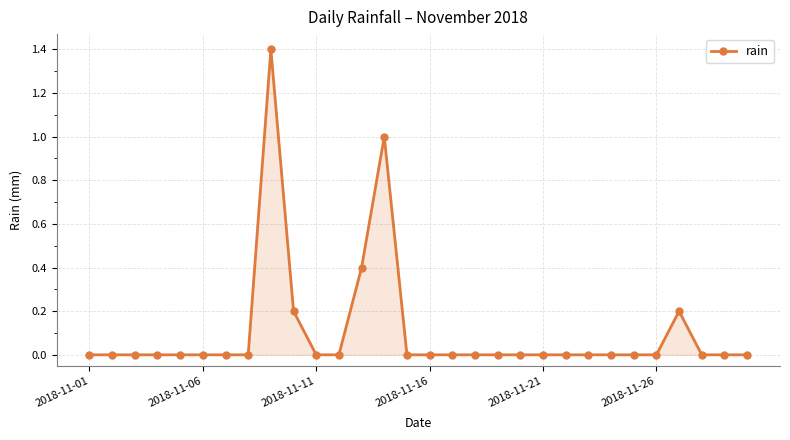

True or false: there are more than 2 points higher than both neighbors.

True